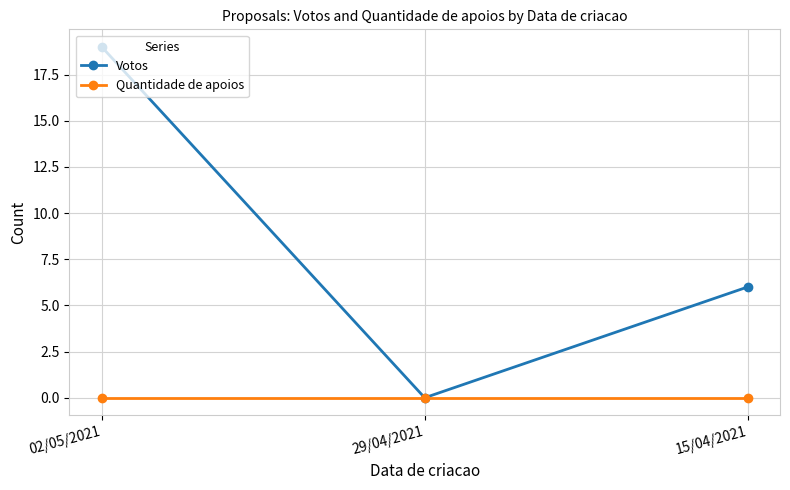

Reading right to left, extract all data points from this chart.

Votos: 6	0	19
Quantidade de apoios: 0	0	0